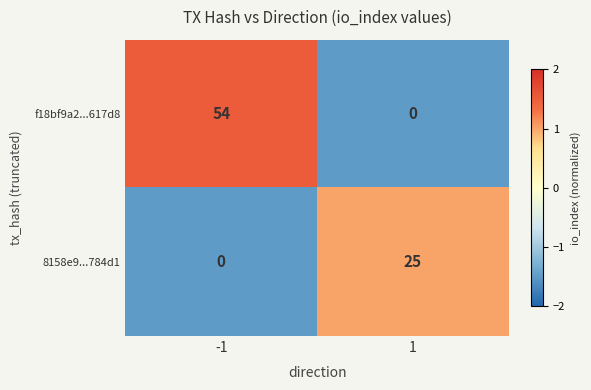

What is the average value of the f18bf9a2...617d8 series?

27